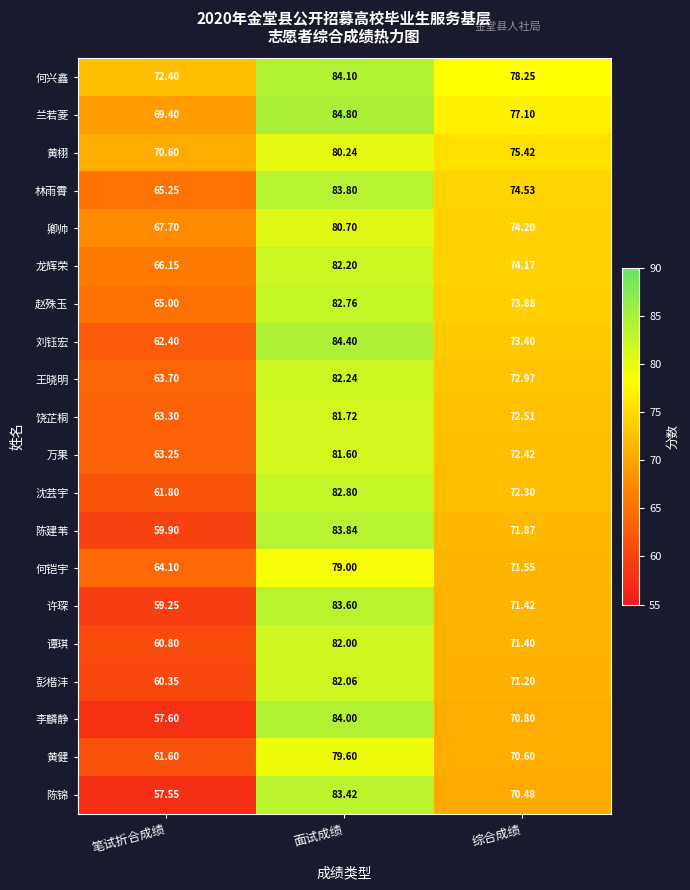

List the labels in order of 沈芸宇 value, smallest first.

笔试折合成绩, 综合成绩, 面试成绩